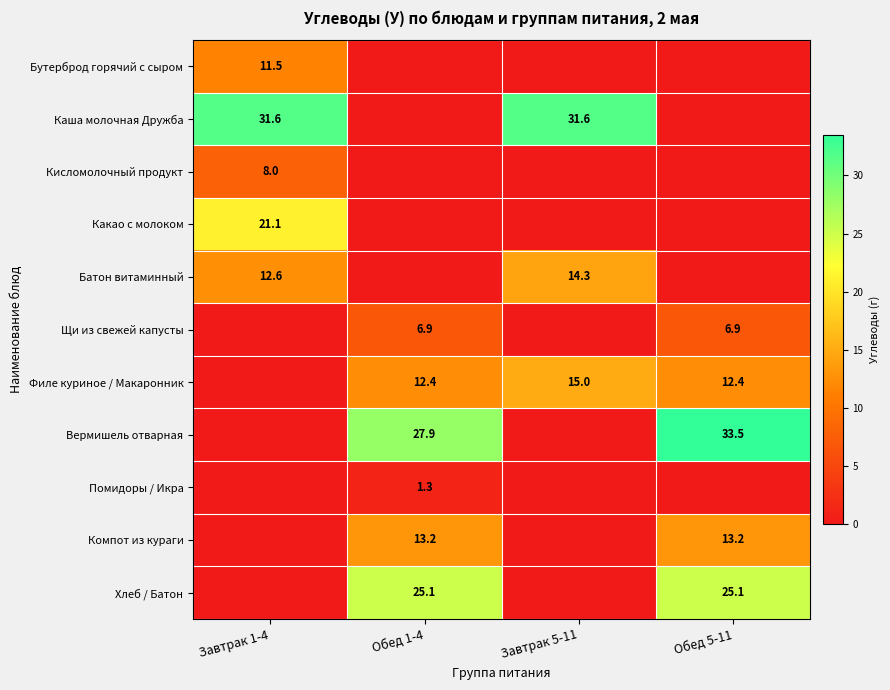

The Батон витаминный series shows 5.0 at Завтрак 1-4. True or false?

False